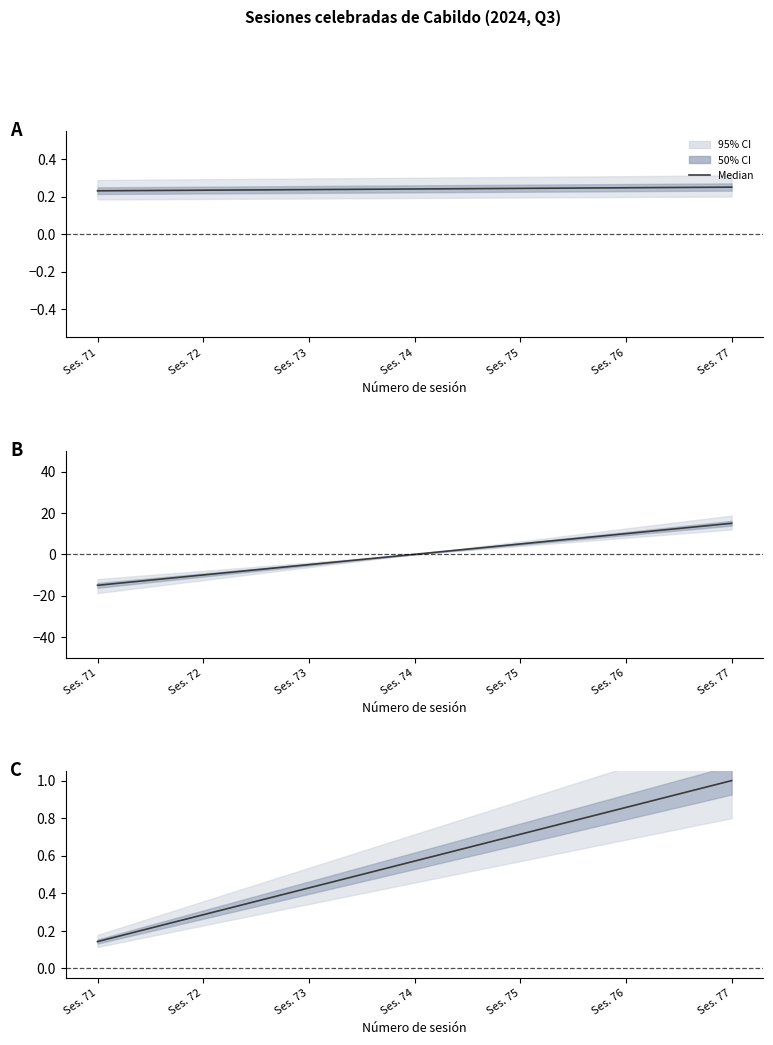

Between Ses. 73 and Ses. 74, which is larger?

Ses. 74